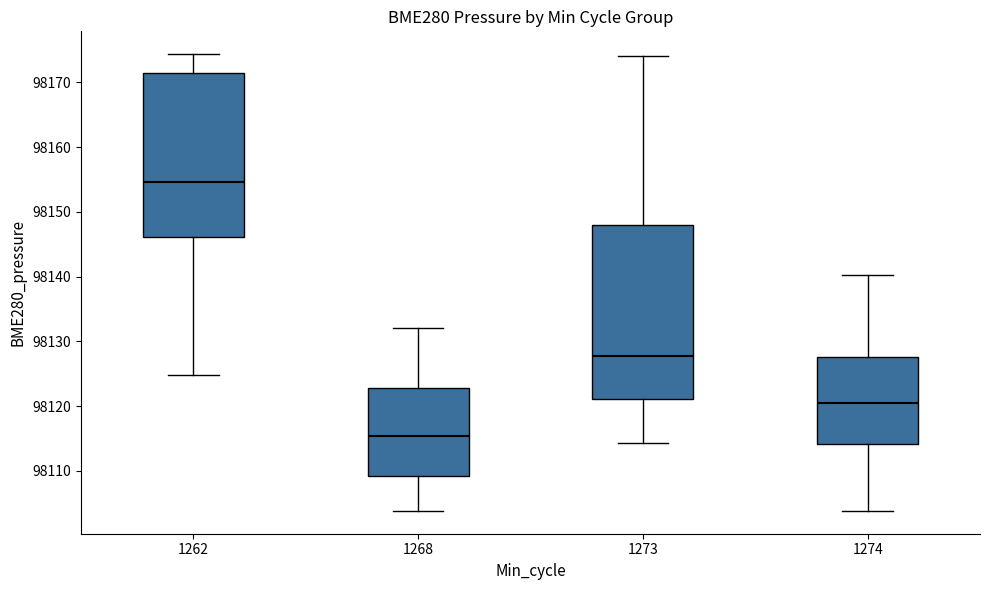

Which box is the tallest, from its lower edge to its upper edge?

1273